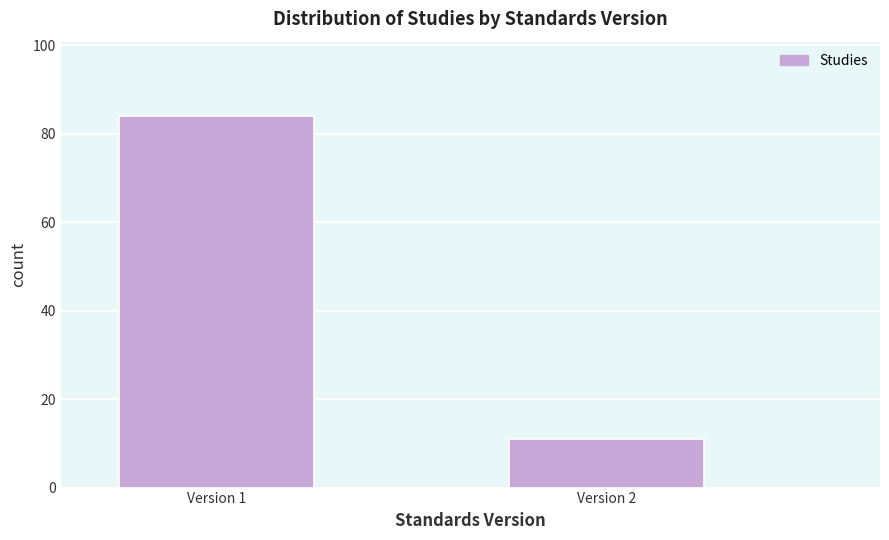

Reading left to right, list all the values displayed in this chart.

84	11